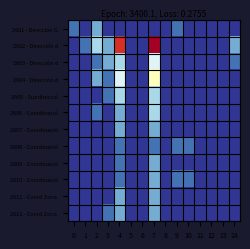

Which category has the lowest value across all series?

1